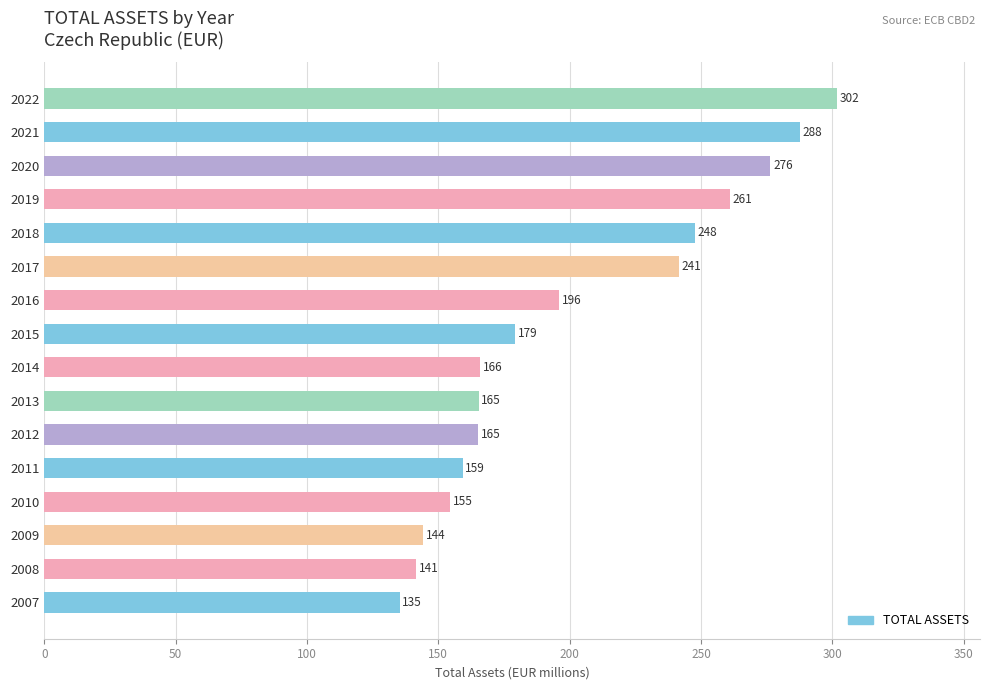

What is the minimum value shown in the chart?

135.2